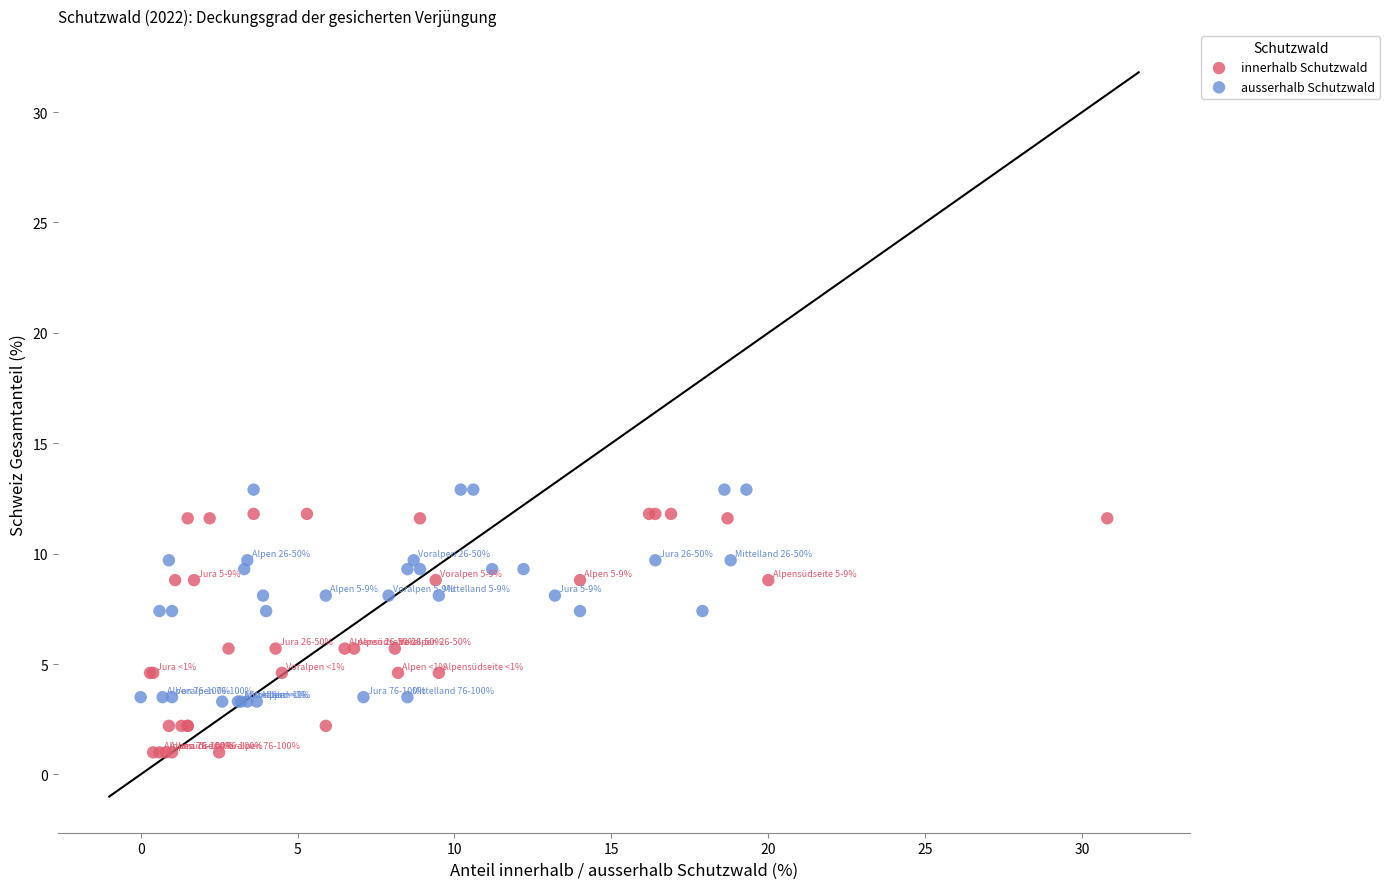

Which series contains the lowest Y value?

innerhalb Schutzwald